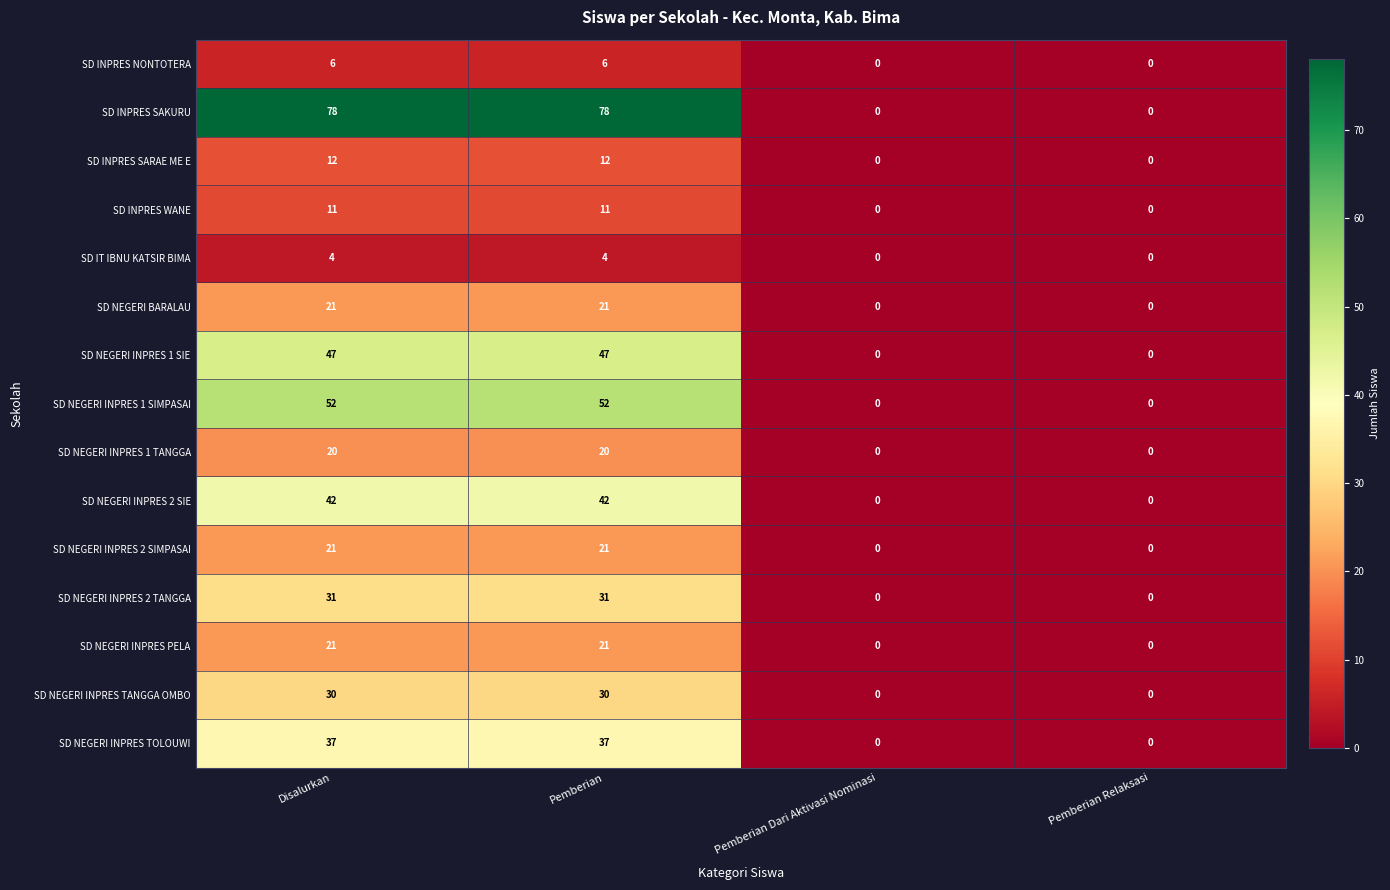

What is the highest value of the SD NEGERI BARALAU series?

21